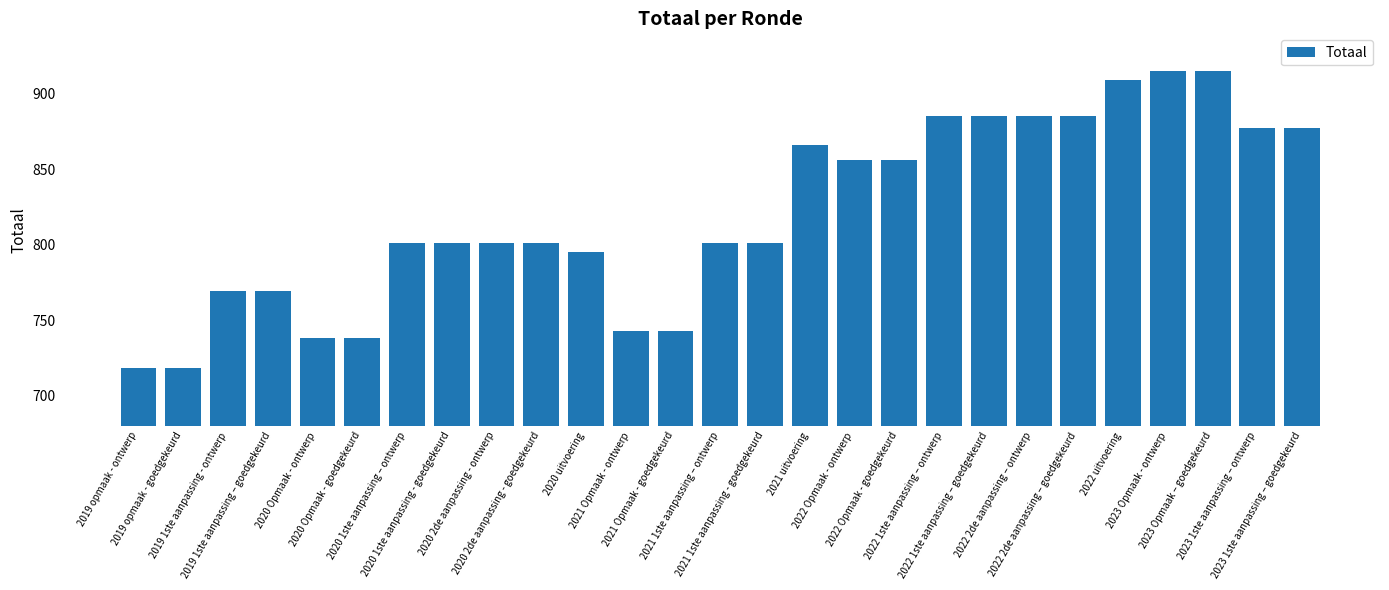

What is the greatest value displayed?

915